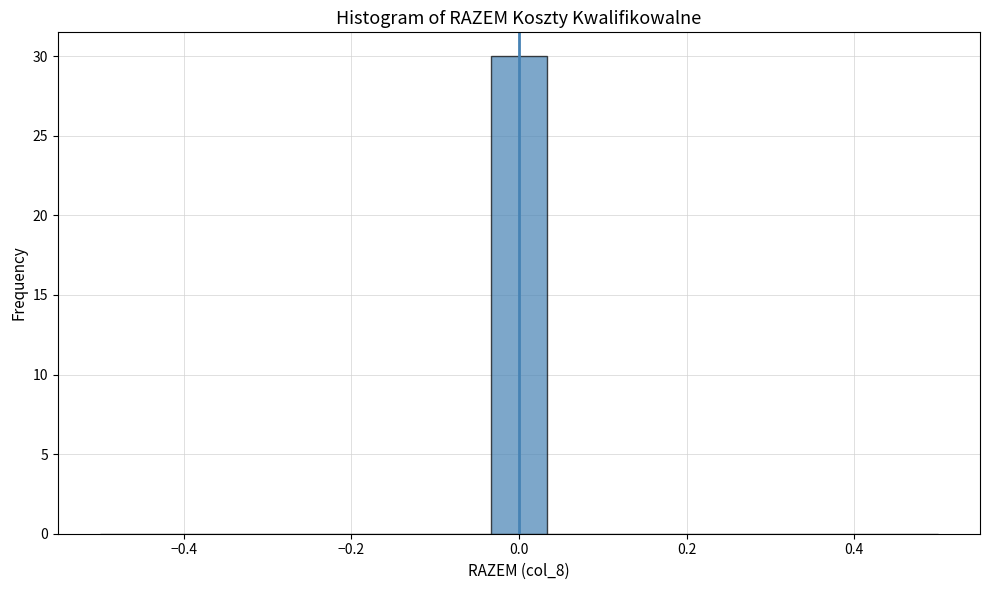

Read against the x-axis, roughly where is the centre of the tallest bar?

0.00